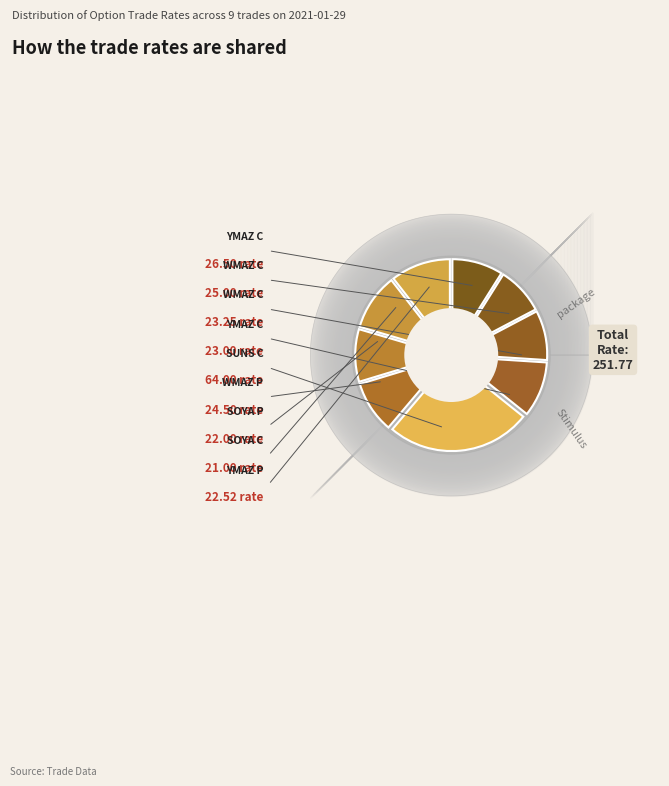

The 11:52:36 SOYA C slice represents 18% of the pie. True or false?

False